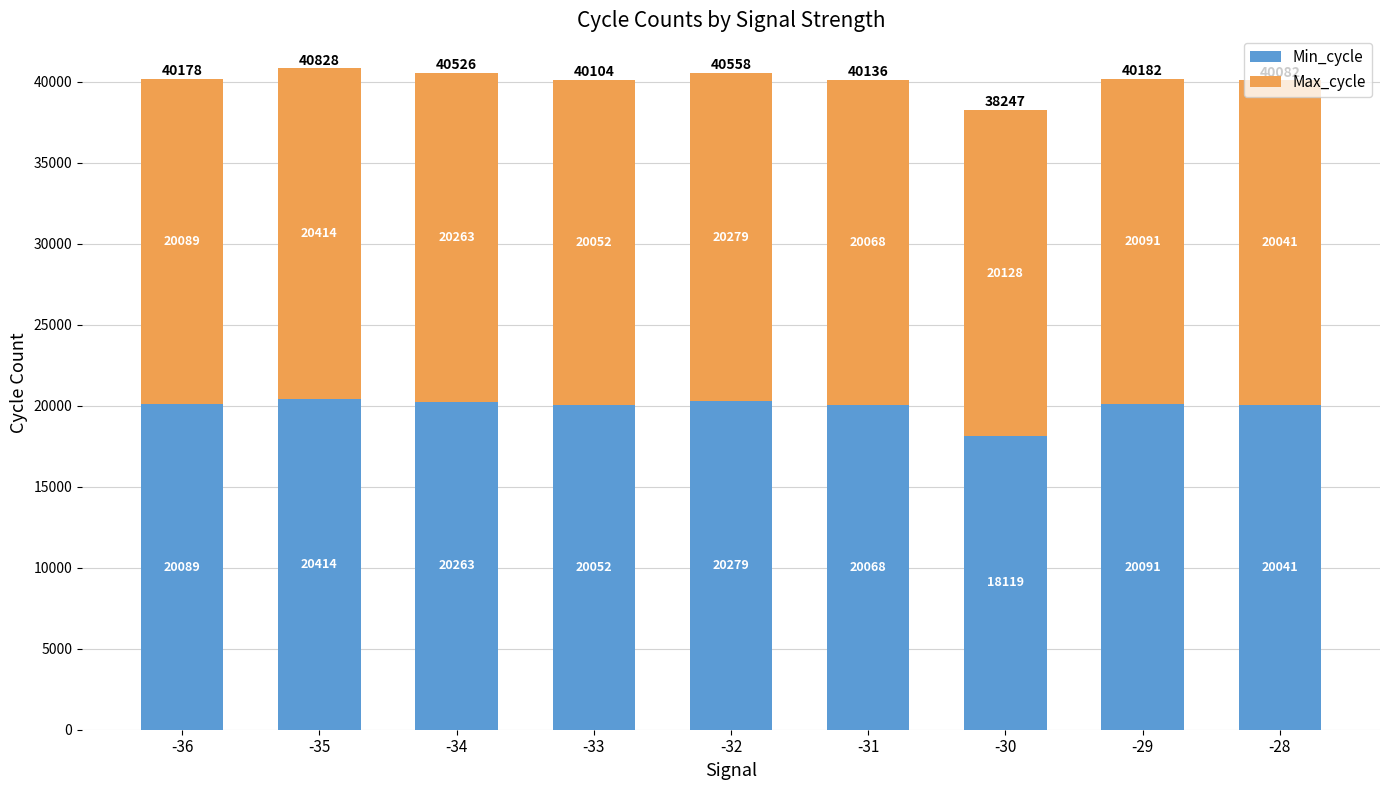

Rank the categories by Min_cycle value from lowest to highest.

-30, -28, -33, -31, -36, -29, -34, -32, -35